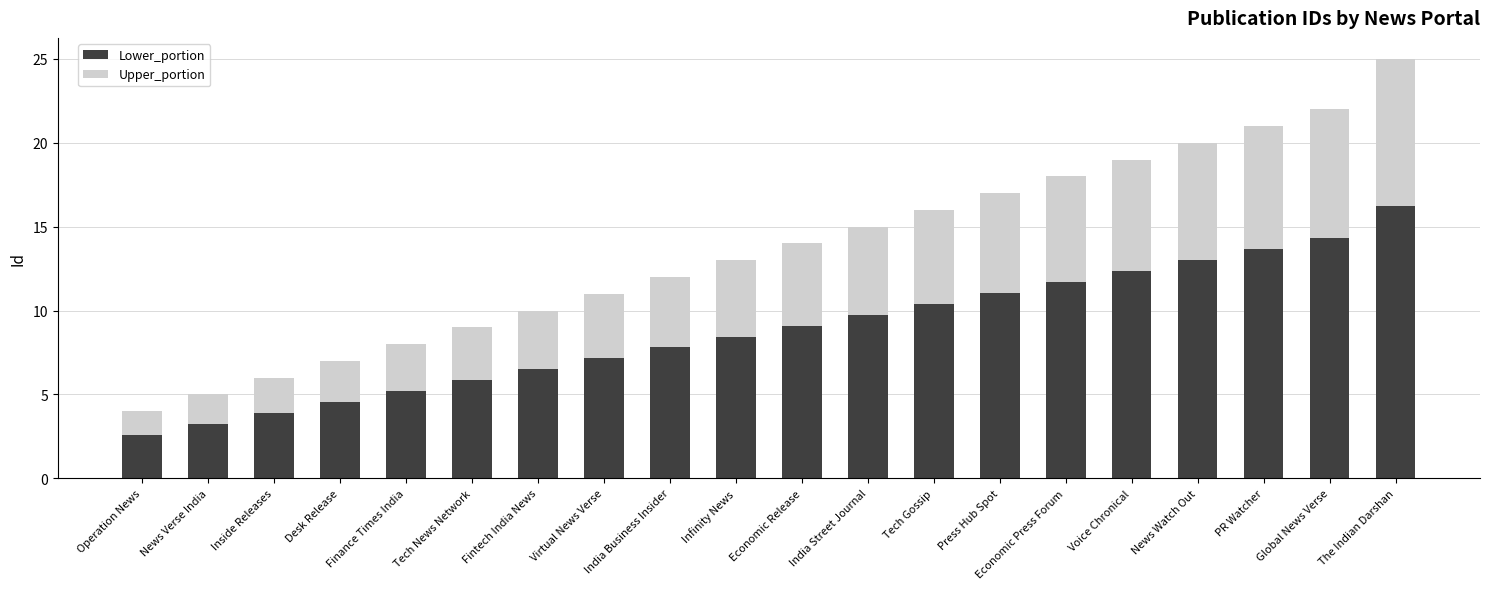

What is the approximate value of Lower_portion at Inside Releases?

3.9